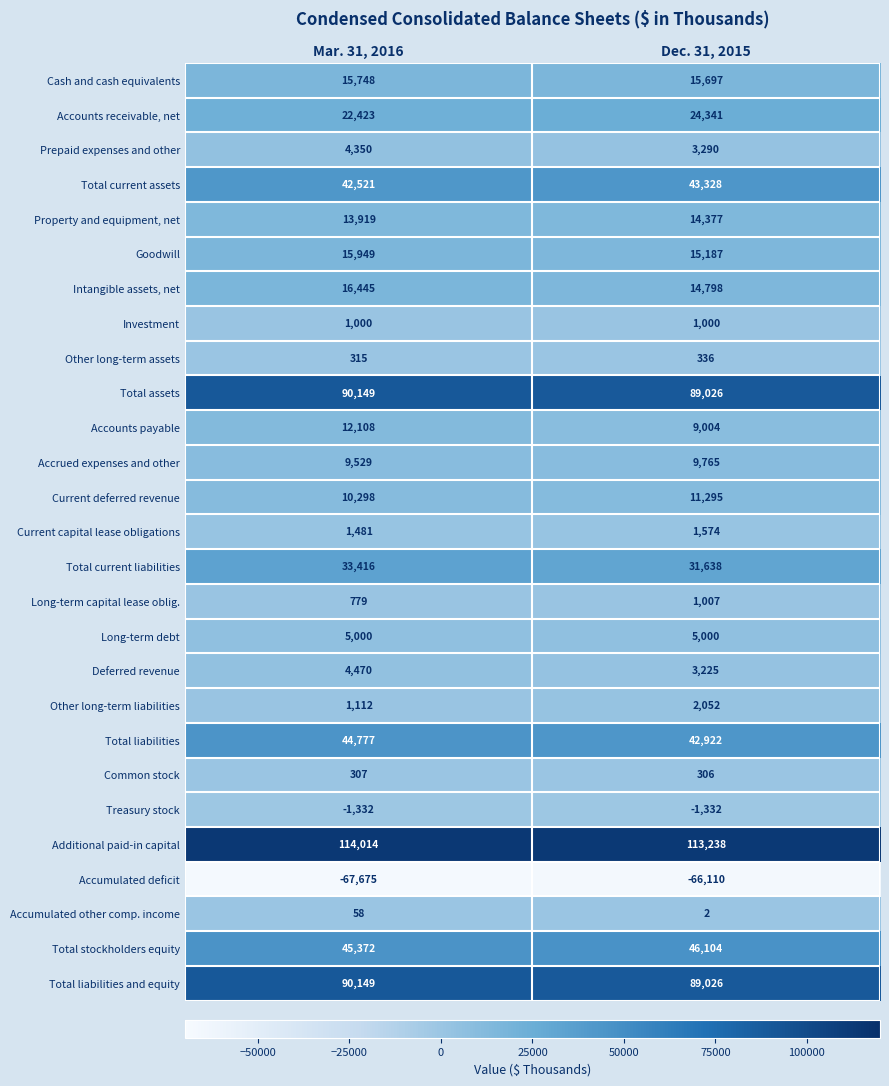

What is the sum of all Accounts payable values?

21112